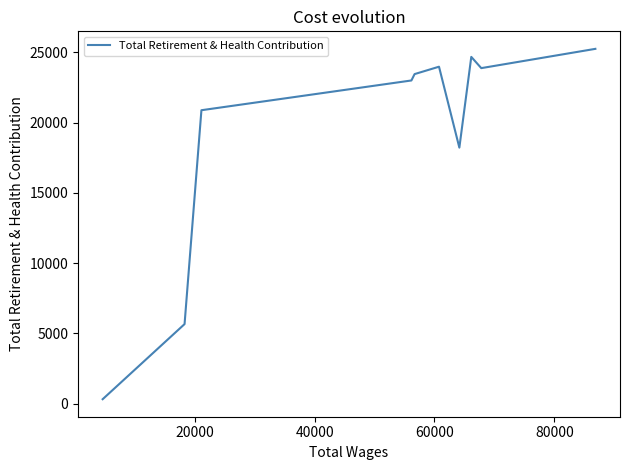

How many lines are shown in the chart?

1